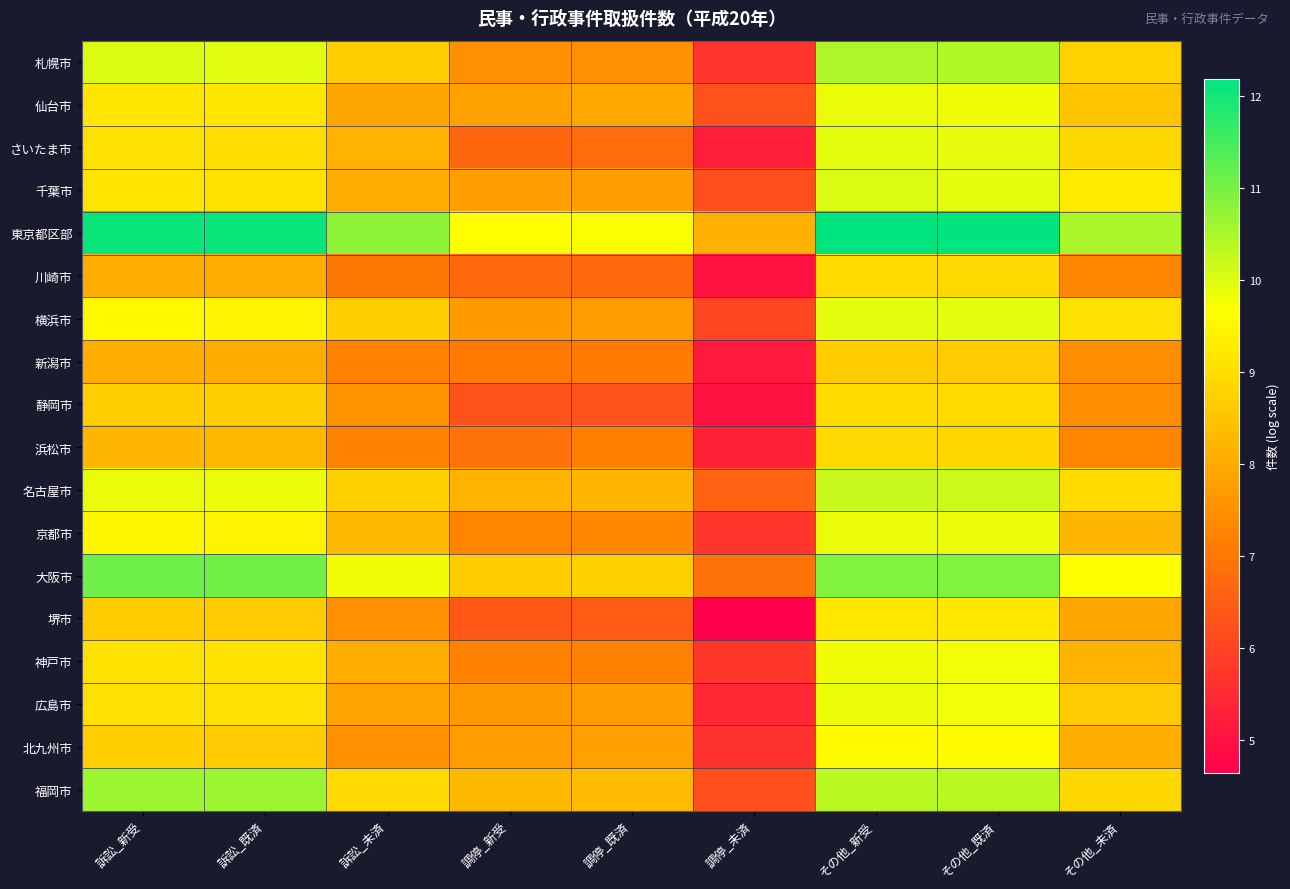

How many categories are shown in the chart?

9